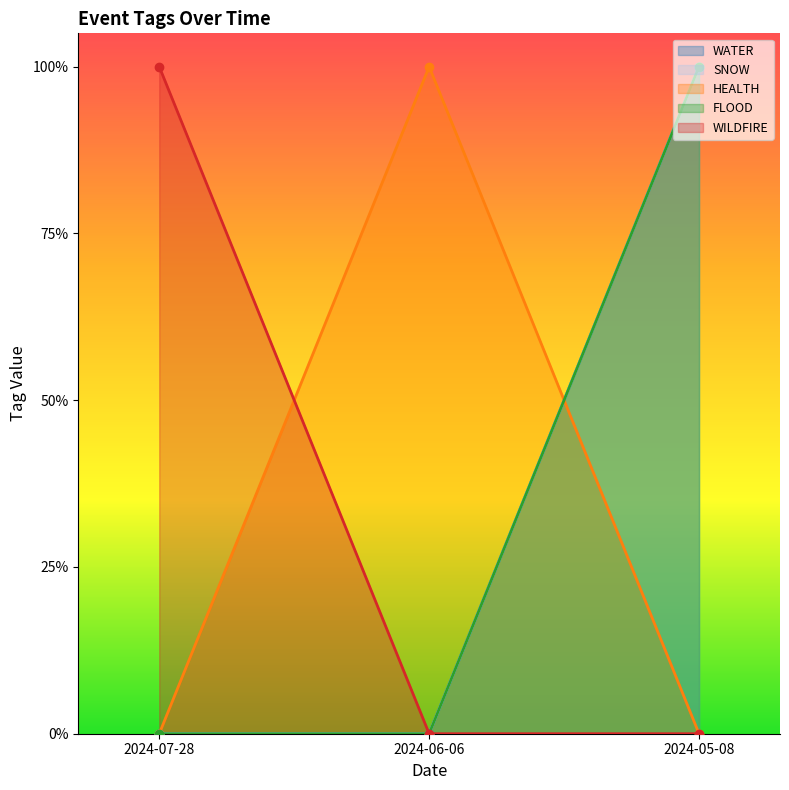

What is the value of the FLOOD point at the 3rd from the left?

1